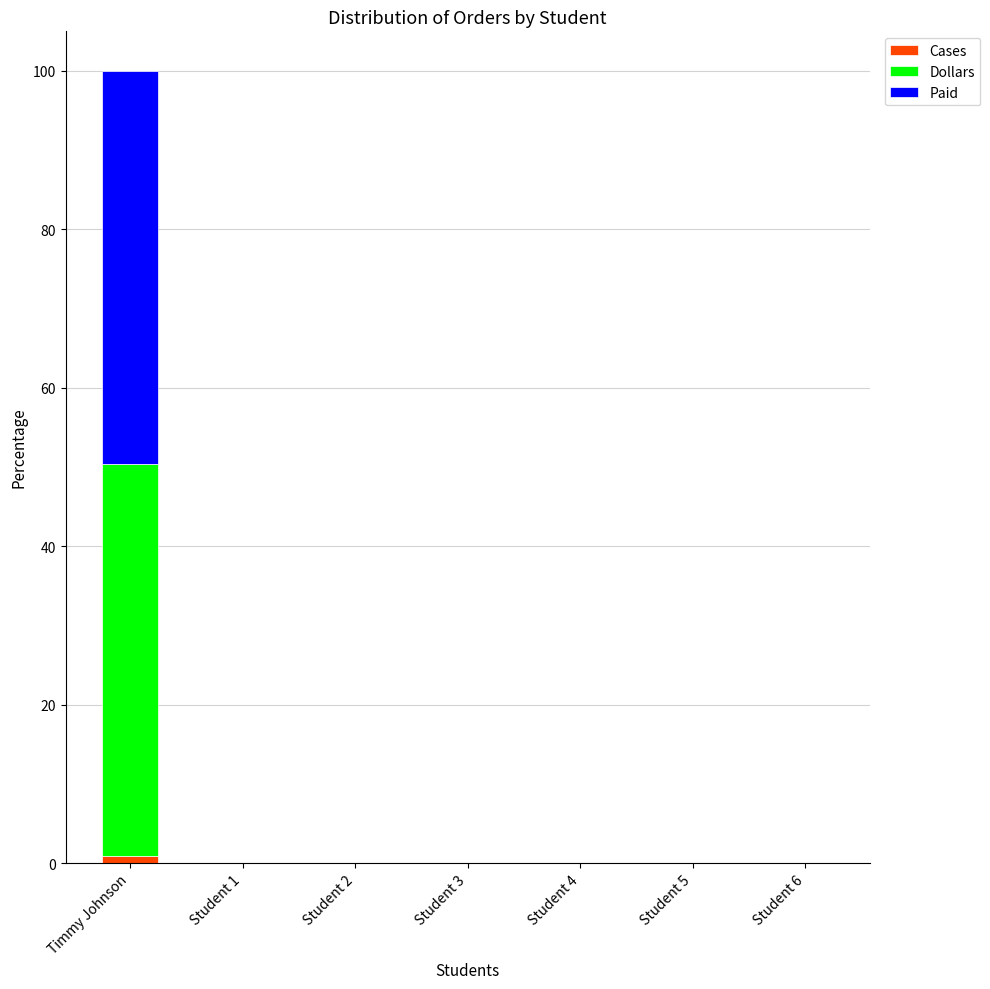

How many data points does each series have?

7